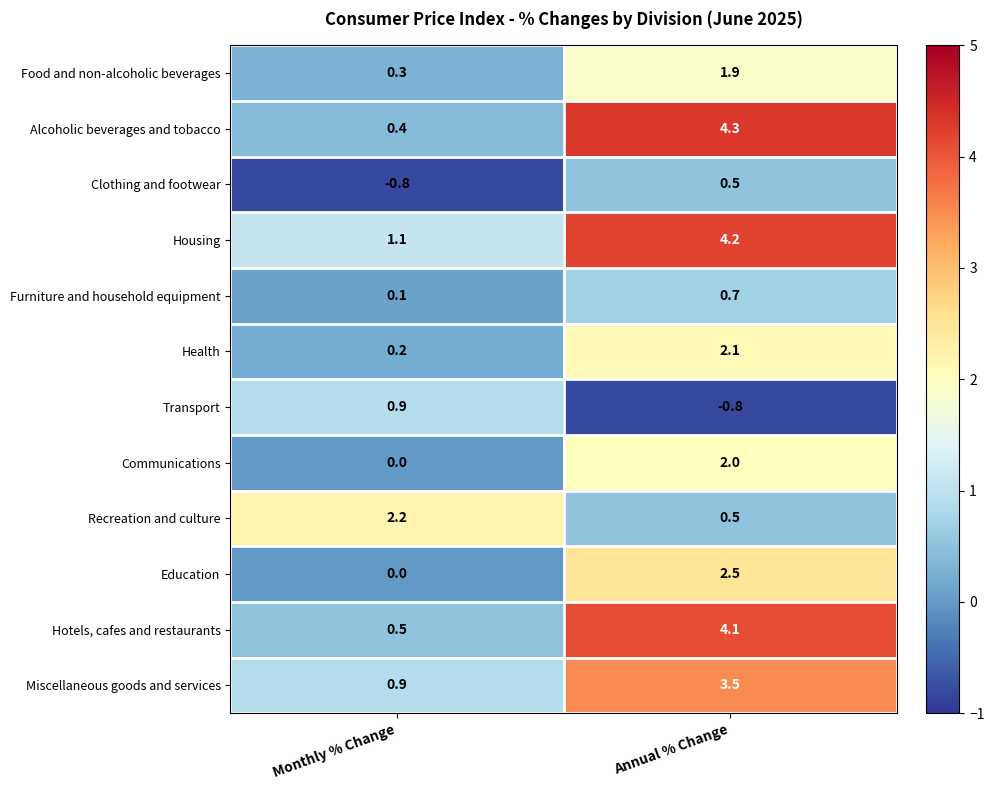

At which category does the chart reach its peak across all series?

Annual % Change